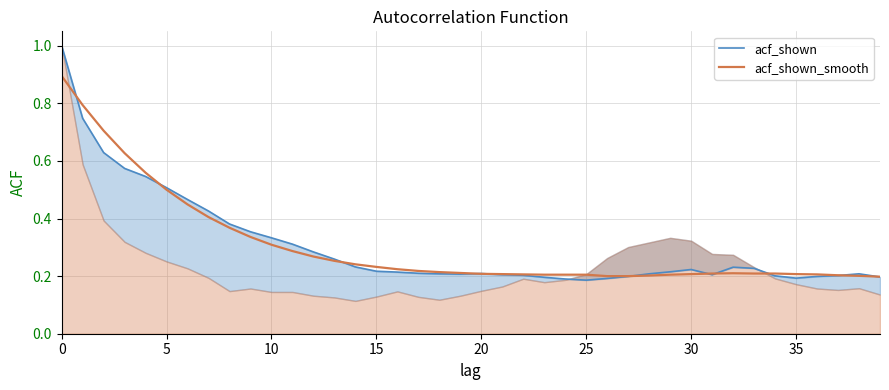

Count the acf_shown_line values in the range 0 to 1.

40